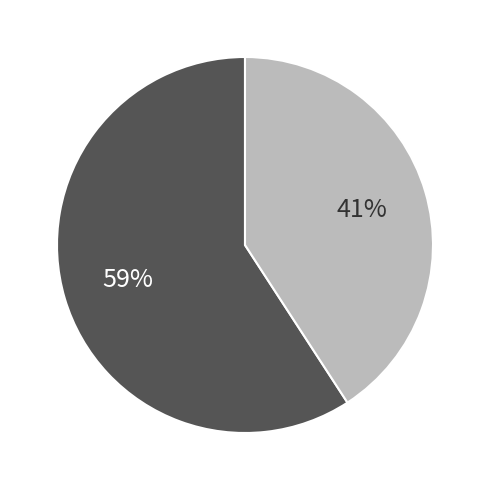

To the nearest percent, what is the difference between the largest and smallest slice percentages?

18%